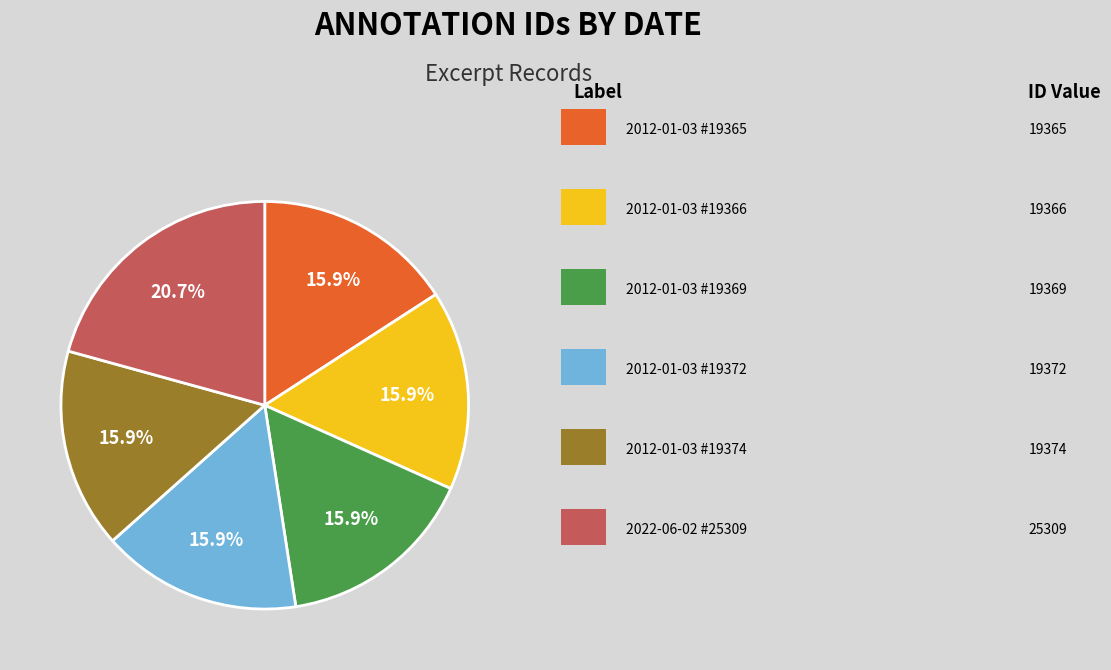

To the nearest percent, what is the difference between the largest and smallest slice percentages?

5%